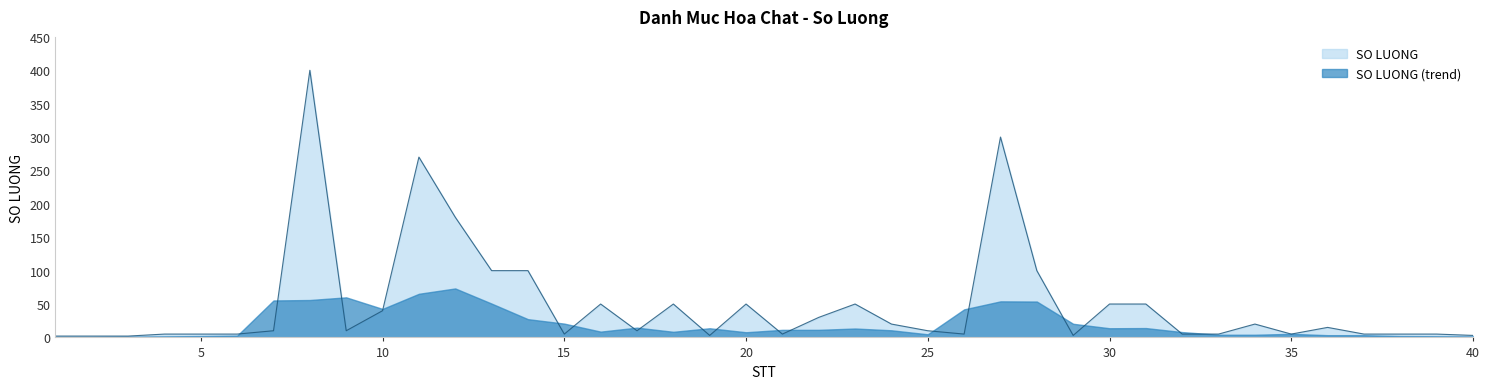

Count the number of values greater than 10.

18